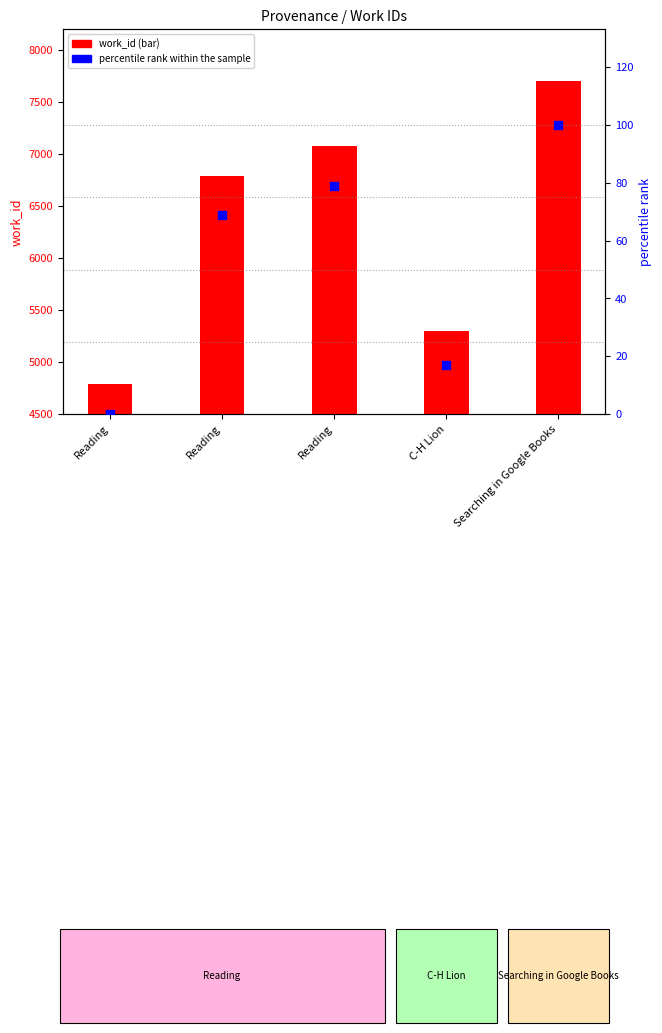

Which series has the largest Y range (max minus min)?

work_id